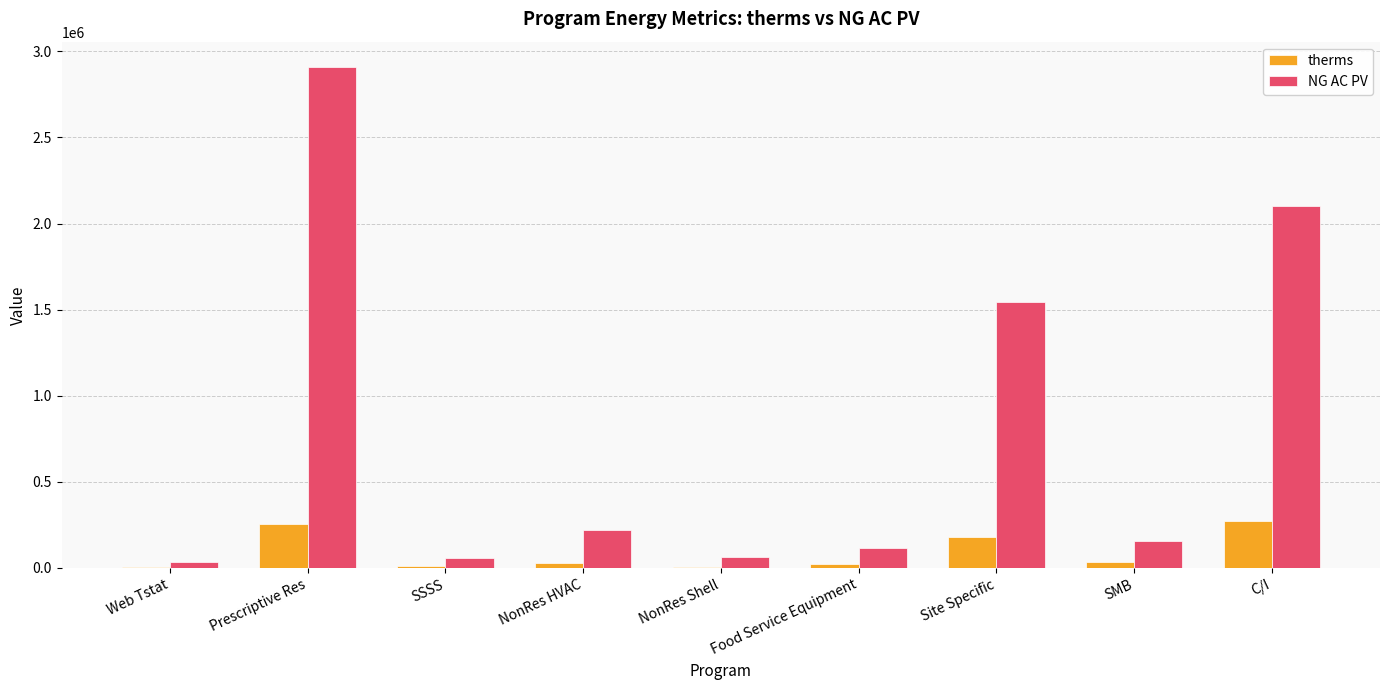

What is the greatest value displayed?

2910550